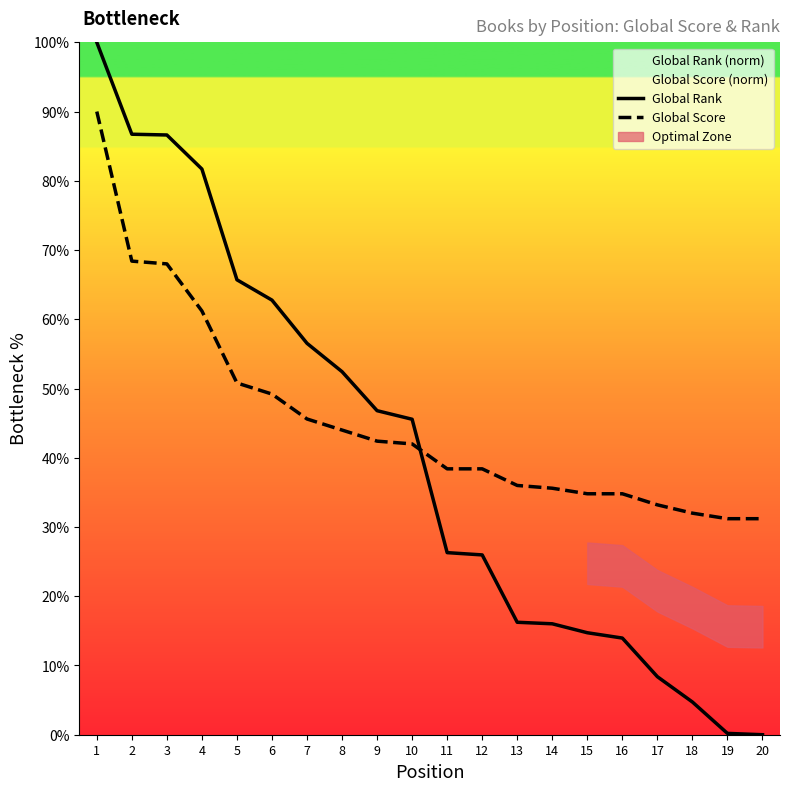

What is the difference between the Global Rank values at 15 and 17?

6.3